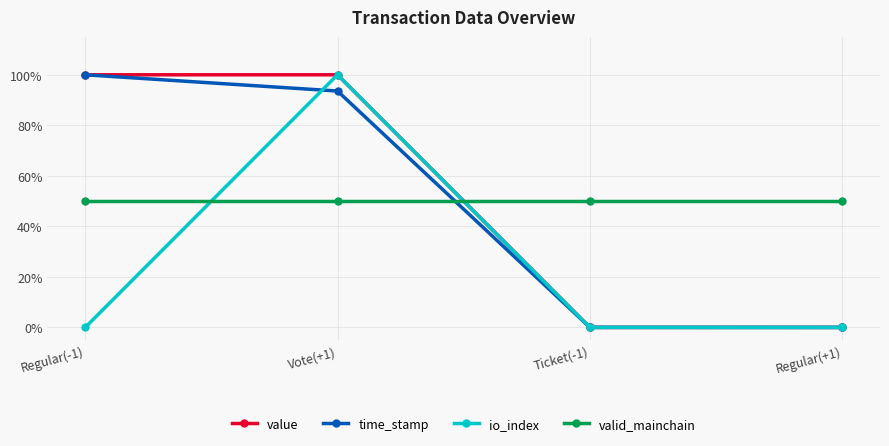

What position from the left is Regular(+1)?

4